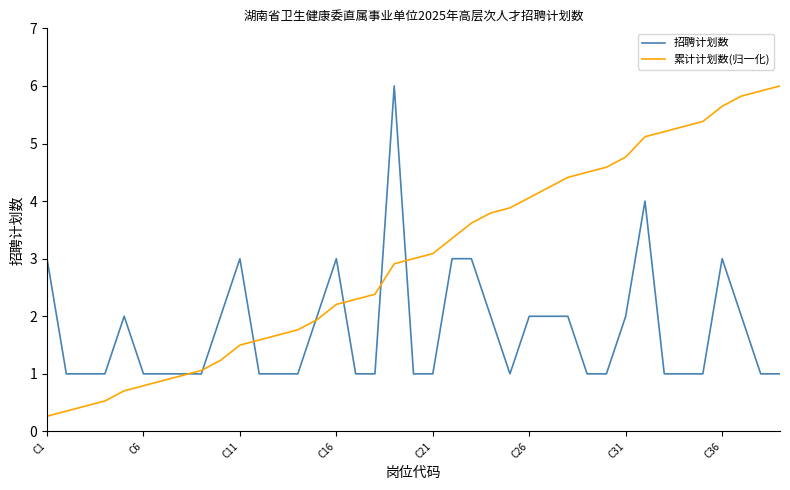

What is the difference between the maximum and minimum values in the 招聘计划数 series?

5.0